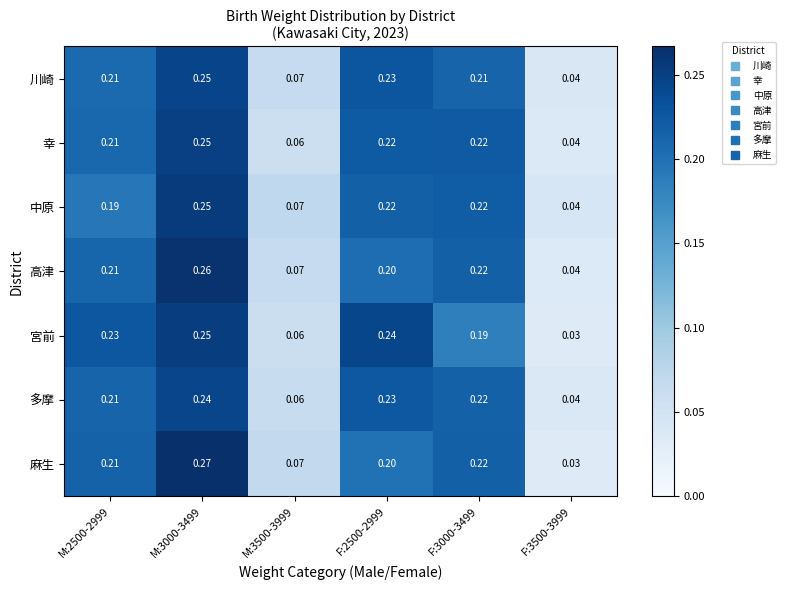

Which series has the largest range (max minus min)?

麻生